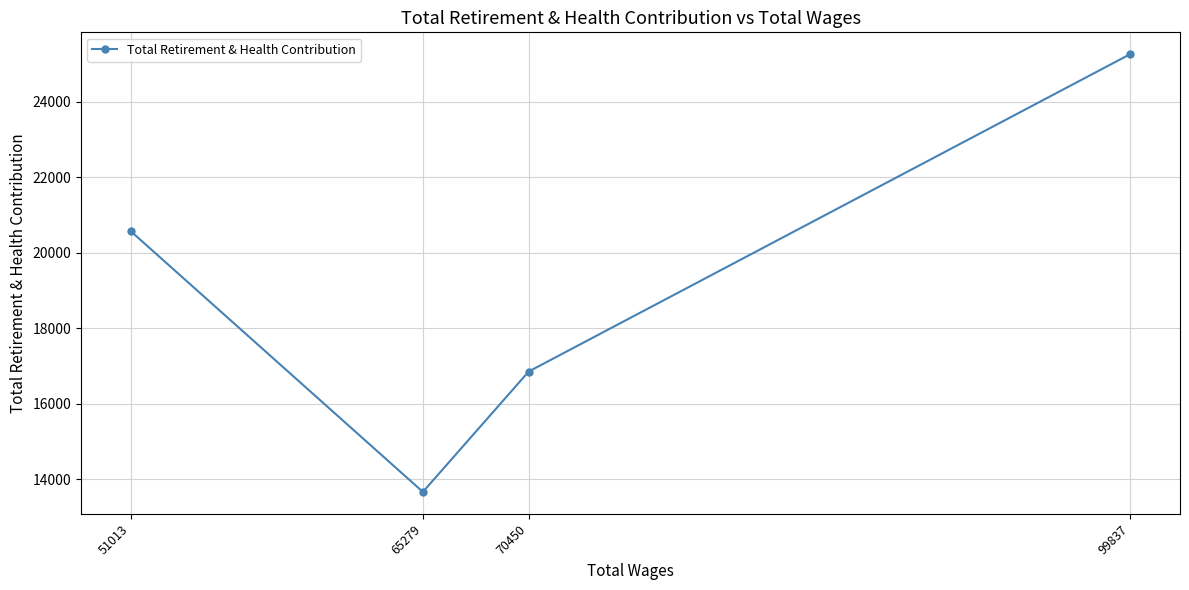

Reading left to right, list all the values displayed in this chart.

51013=20566	65279=13663	70450=16853	99837=25261